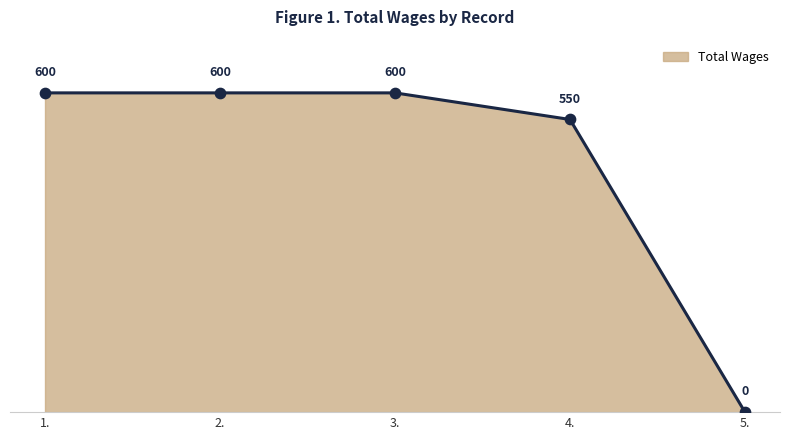

Between 3. and 5., which is larger?

3.